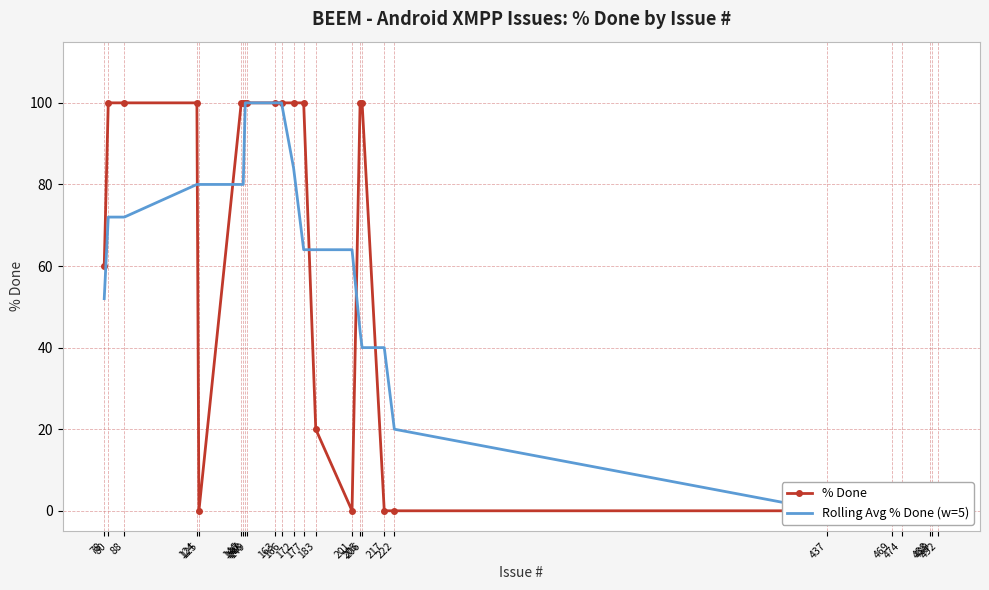

Which category has the highest value in the % Done series?

80